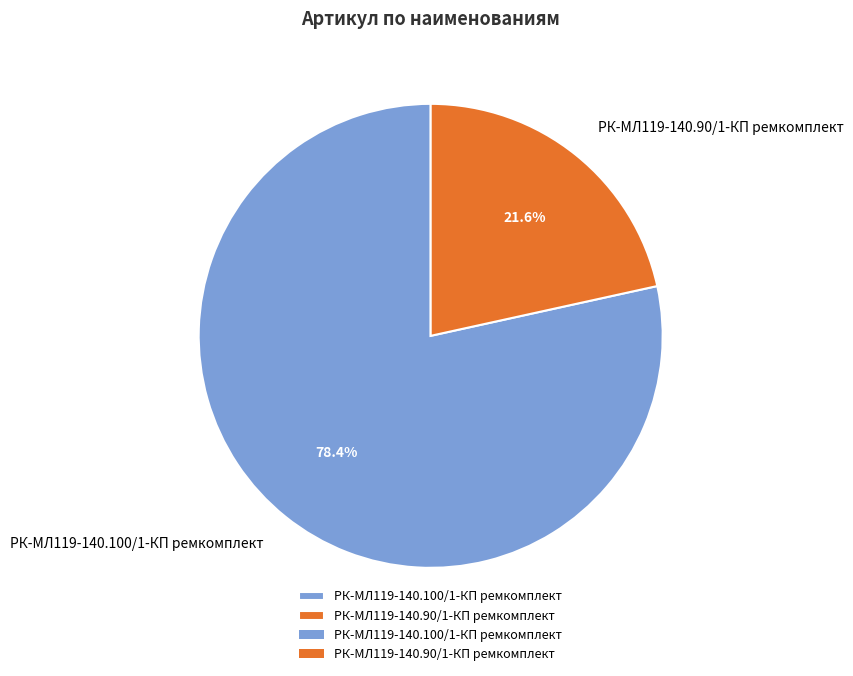

What percentage is the РК-МЛ119-140.100/1-КП ремкомплект slice, to the nearest percent?

78%